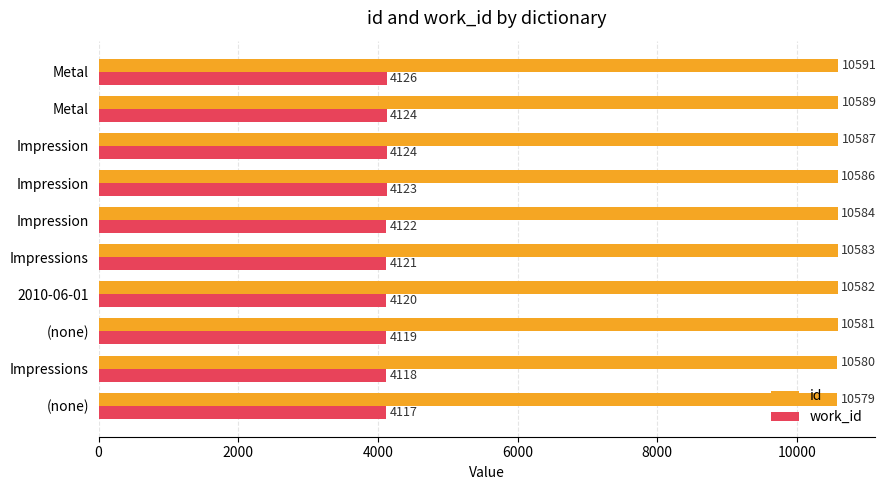

How many series are shown in this chart?

2